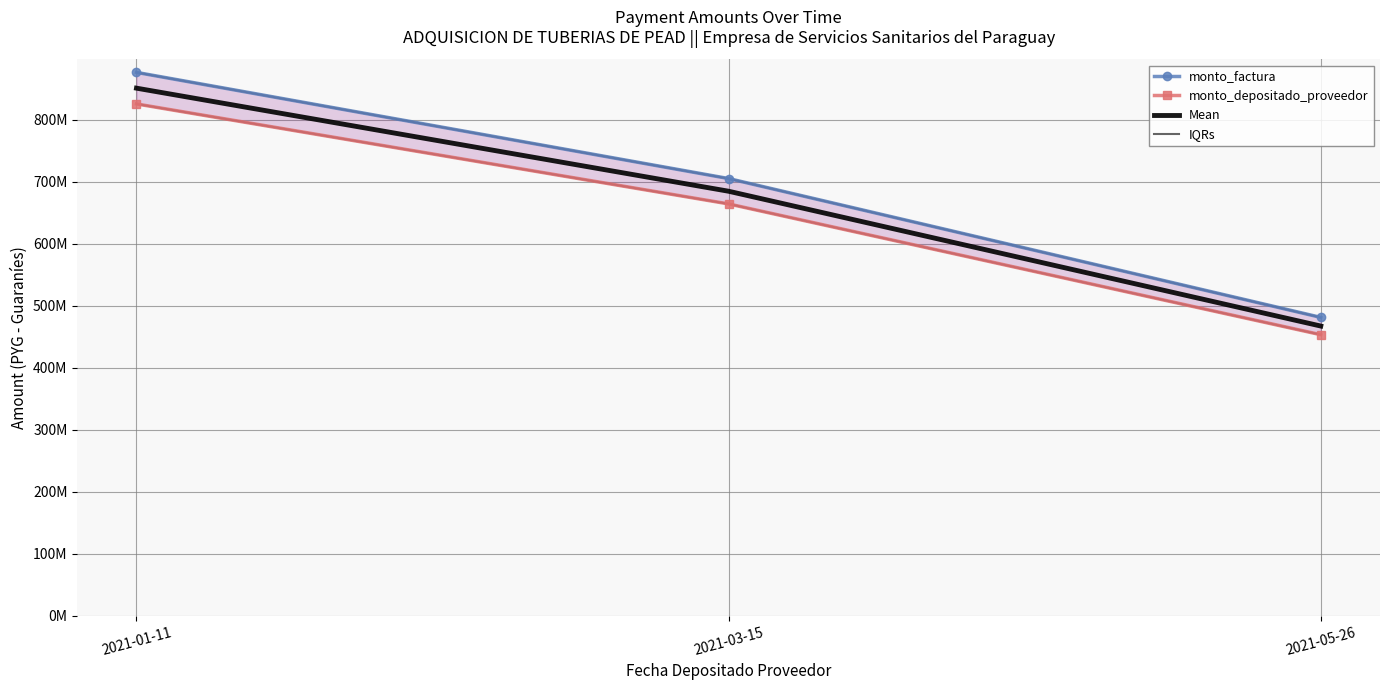

Does the chart have visible grid lines?

Yes